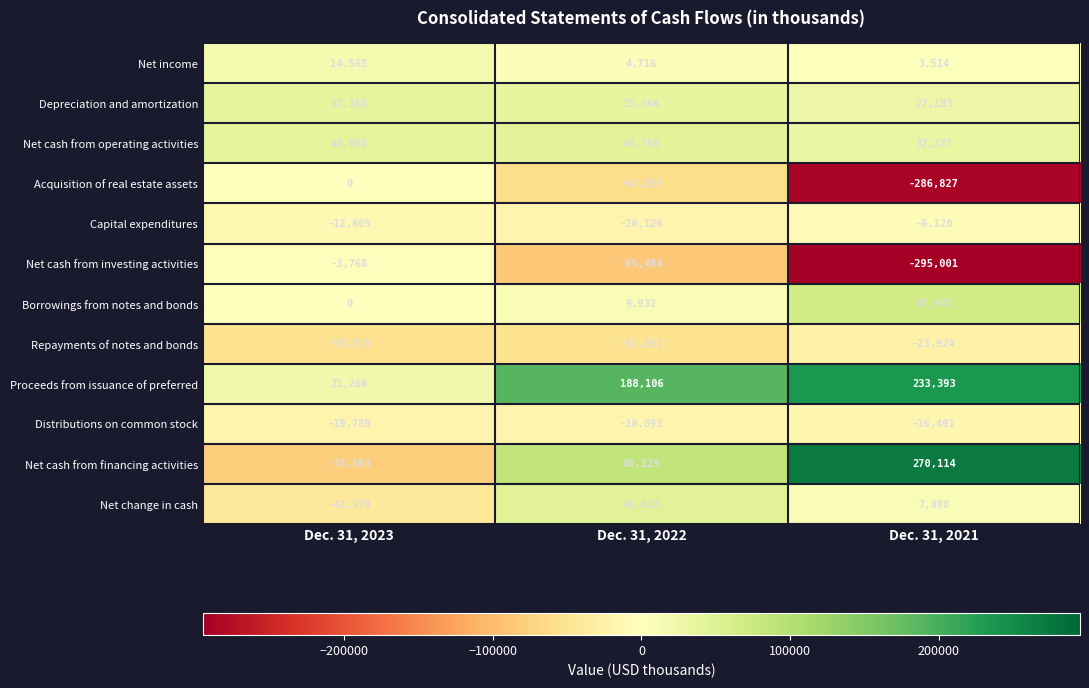

The Net cash from operating activities series shows 26997 at Dec. 31, 2022. True or false?

False